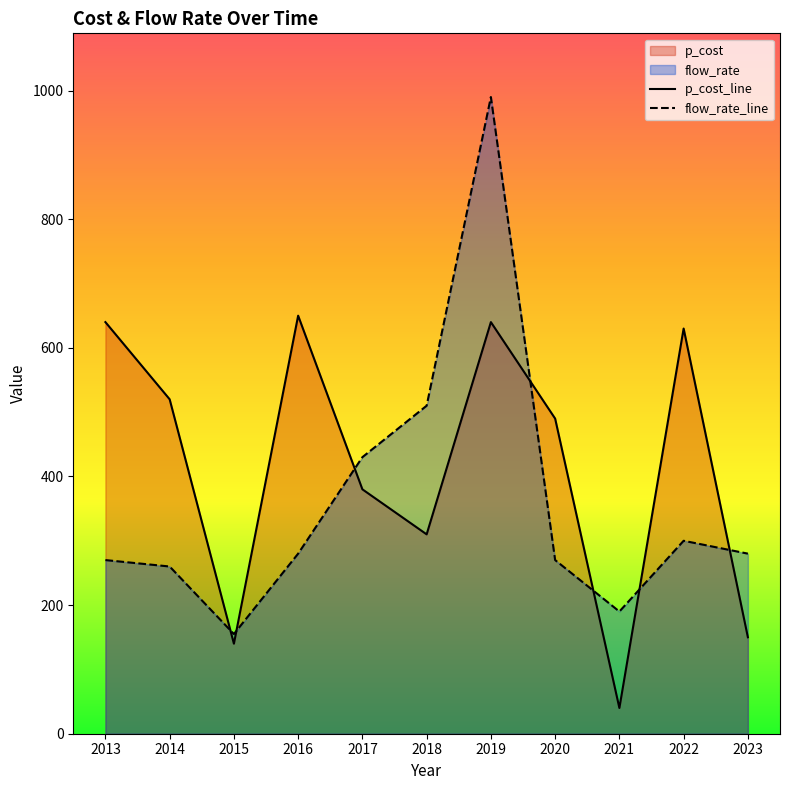

Reading left to right, transcribe all the data shown in this chart.

p_cost_line: 640	520	140	650	380	310	640	490	40	630	150
flow_rate_line: 270	260	155	280	430	510	990	270	190	300	280